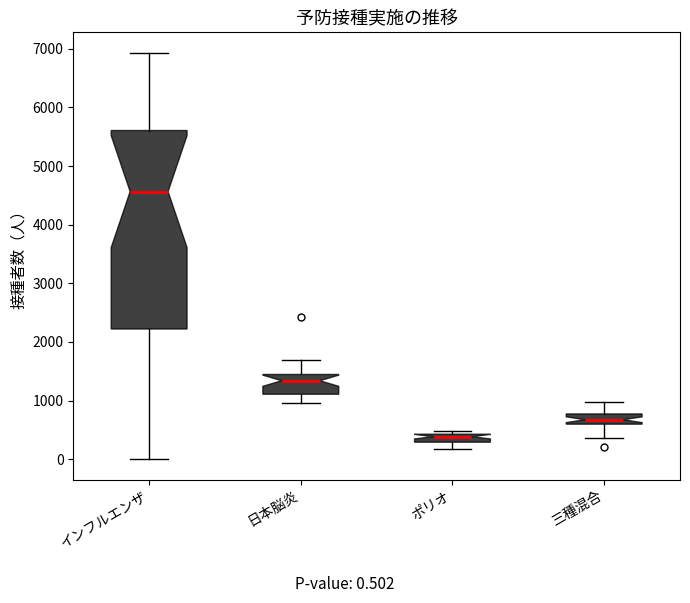

Which box is the tallest, from its lower edge to its upper edge?

インフルエンザ